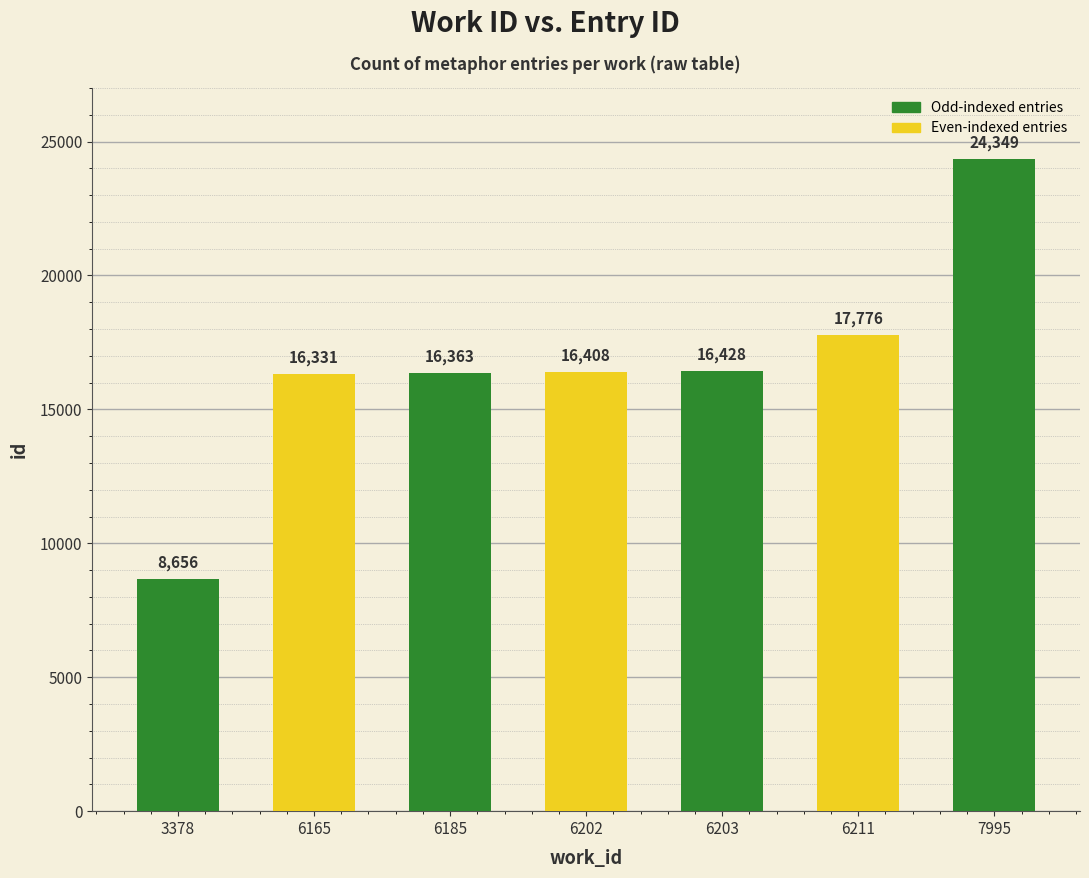

What is the minimum value shown in the chart?

8656